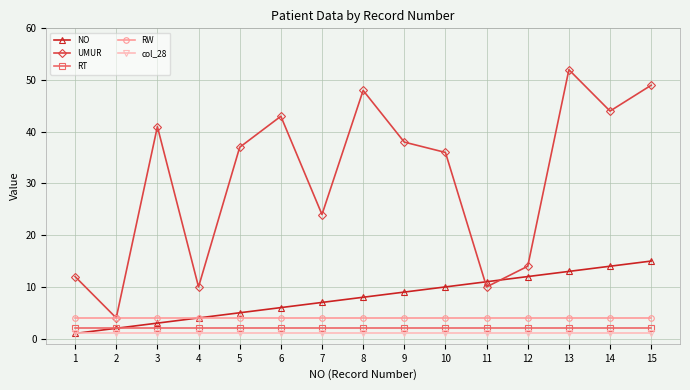

What is the lowest value of the RW series?

4